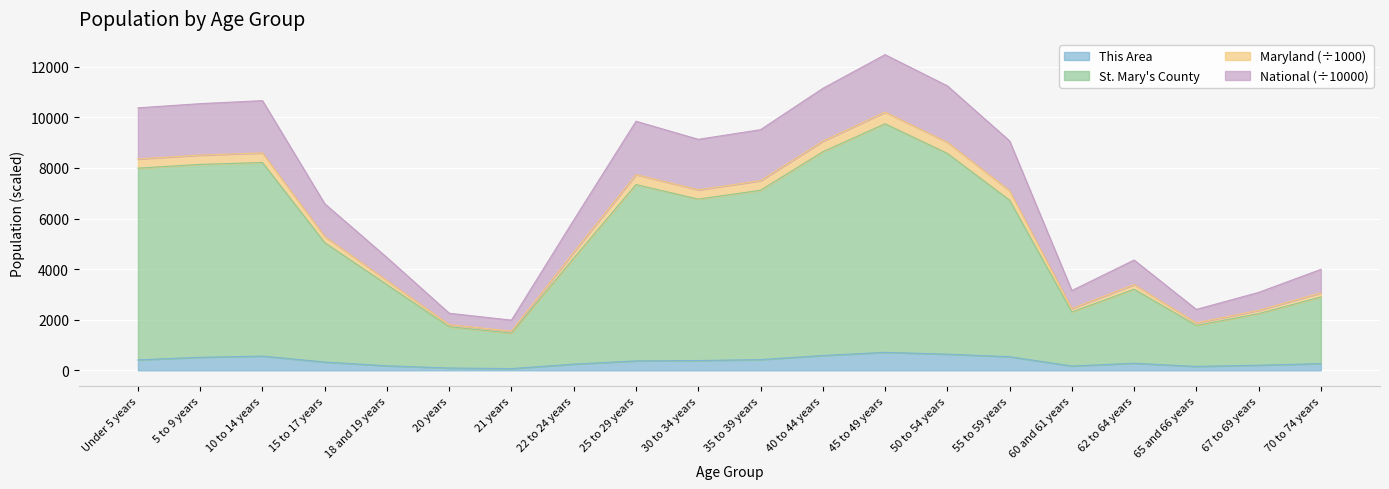

What is the highest value of the This Area series?

710.0